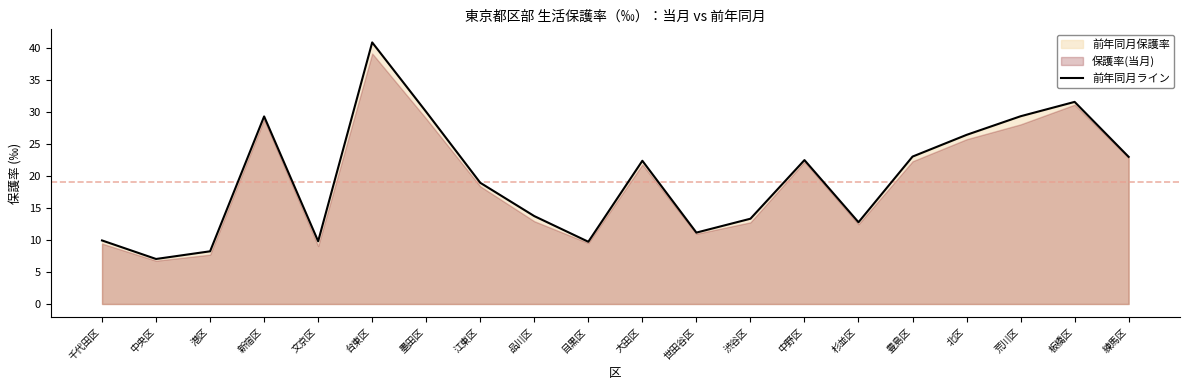

What is the label of the 11th point from the right?

目黒区